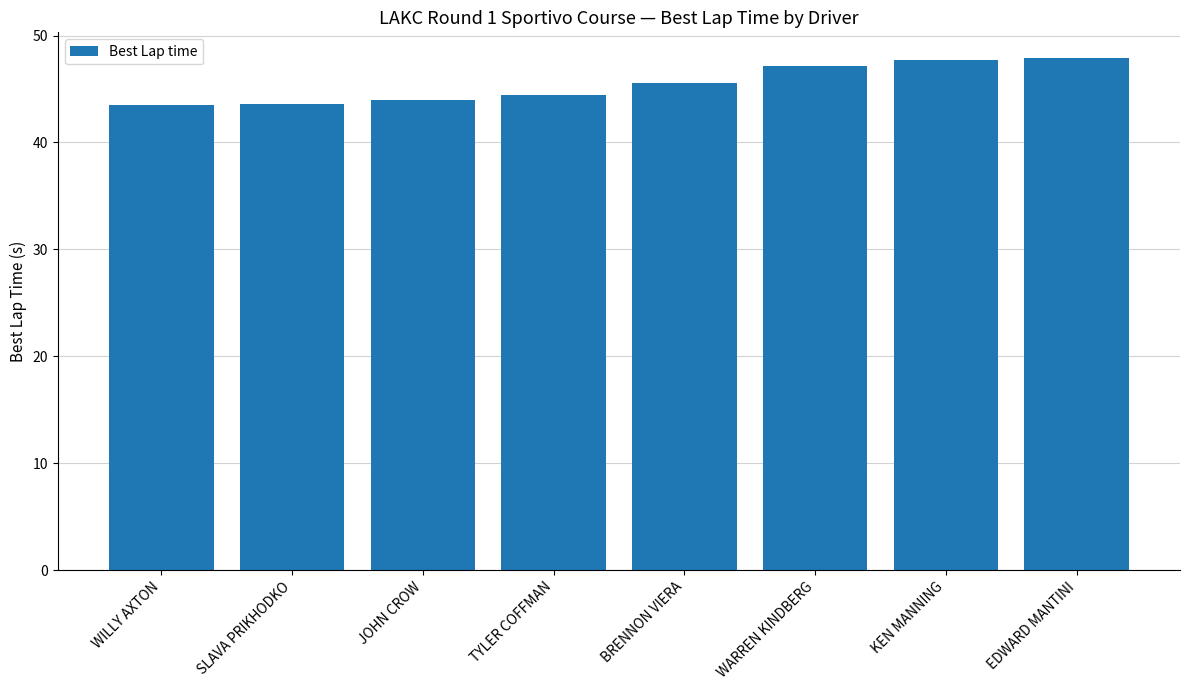

What is the change in value from TYLER COFFMAN to BRENNON VIERA?

+1.1